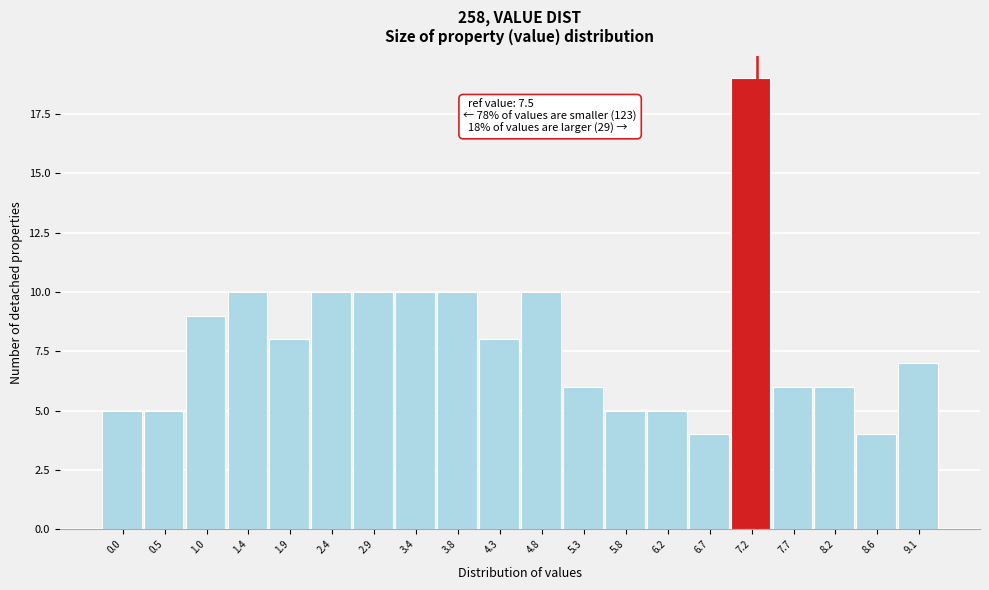

Reading left to right, transcribe all the data shown in this chart.

0.0=5	0.5=5	1.0=9	1.4=10	1.9=8	2.4=10	2.9=10	3.4=10	3.8=10	4.3=8	4.8=10	5.3=6	5.8=5	6.2=5	6.7=4	7.2=19	7.7=6	8.2=6	8.6=4	9.1=7